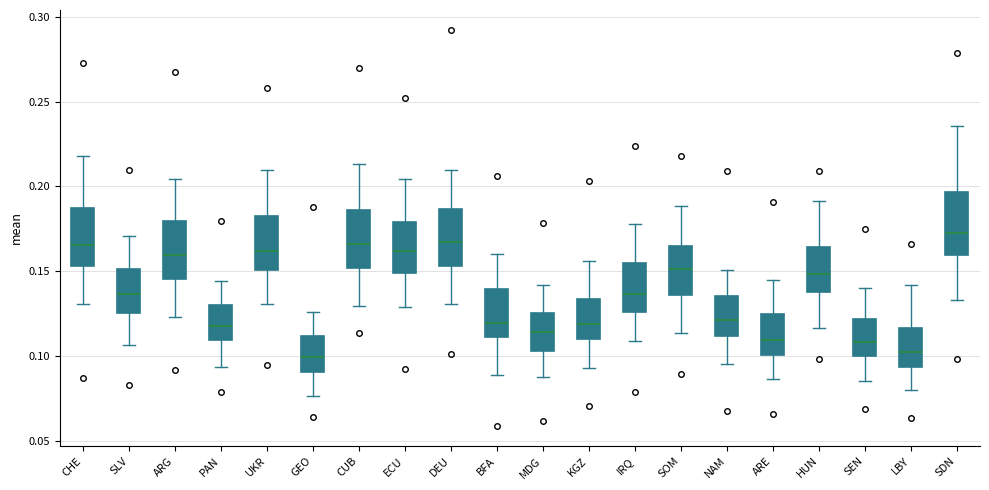

Reading left to right, read every box against the y-axis: the position of its median line, the range the box covers, and the ends of its whiskers. The values are not printed on the chart, so give them approximately, as read against the axis.

CHE: median 0.165, box 0.155 to 0.185, whiskers 0.130 to 0.220
SLV: median 0.135, box 0.125 to 0.150, whiskers 0.105 to 0.170
ARG: median 0.160, box 0.145 to 0.180, whiskers 0.125 to 0.205
PAN: median 0.120, box 0.110 to 0.130, whiskers 0.095 to 0.145
UKR: median 0.160, box 0.150 to 0.180, whiskers 0.130 to 0.210
GEO: median 0.100, box 0.090 to 0.110, whiskers 0.075 to 0.125
CUB: median 0.165, box 0.150 to 0.185, whiskers 0.130 to 0.215
ECU: median 0.160, box 0.150 to 0.180, whiskers 0.130 to 0.205
DEU: median 0.165, box 0.155 to 0.185, whiskers 0.130 to 0.210
BFA: median 0.120, box 0.110 to 0.140, whiskers 0.090 to 0.160
MDG: median 0.115, box 0.105 to 0.125, whiskers 0.085 to 0.140
KGZ: median 0.120, box 0.110 to 0.135, whiskers 0.095 to 0.155
IRQ: median 0.135, box 0.125 to 0.155, whiskers 0.110 to 0.180
SOM: median 0.150, box 0.135 to 0.165, whiskers 0.115 to 0.190
NAM: median 0.120, box 0.110 to 0.135, whiskers 0.095 to 0.150
ARE: median 0.110, box 0.100 to 0.125, whiskers 0.085 to 0.145
HUN: median 0.150, box 0.135 to 0.165, whiskers 0.115 to 0.190
SEN: median 0.110, box 0.100 to 0.120, whiskers 0.085 to 0.140
LBY: median 0.105, box 0.095 to 0.115, whiskers 0.080 to 0.140
SDN: median 0.170, box 0.160 to 0.195, whiskers 0.135 to 0.235